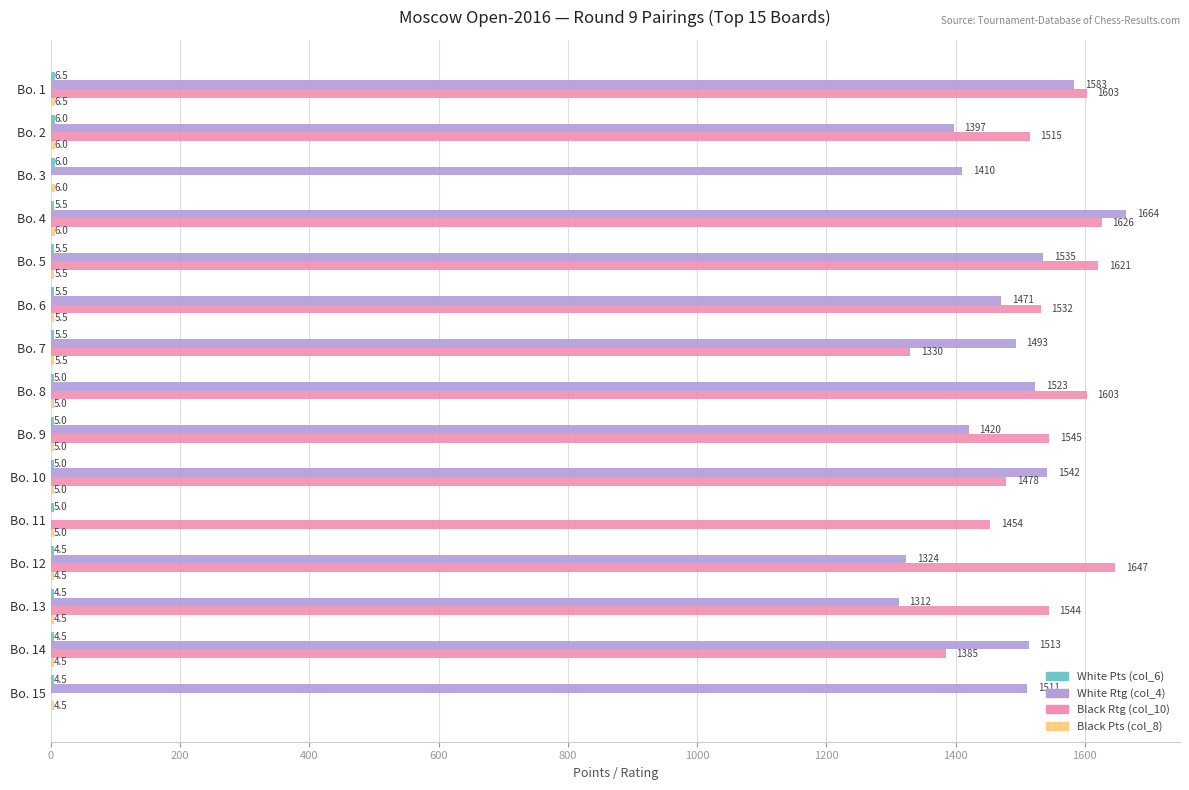

How many distinct data groups are displayed?

4